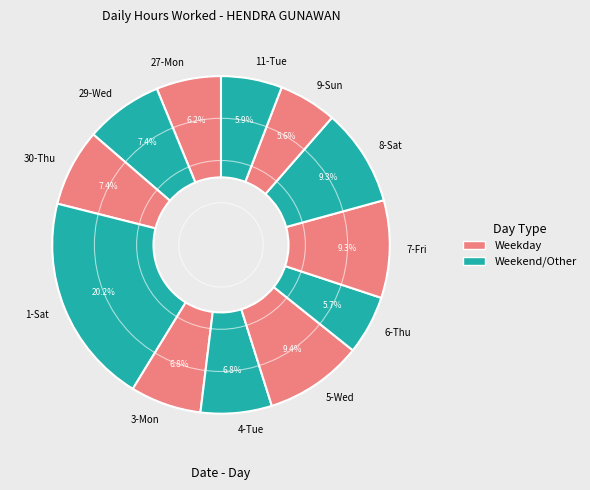

Which slice is the largest?

1-Sat